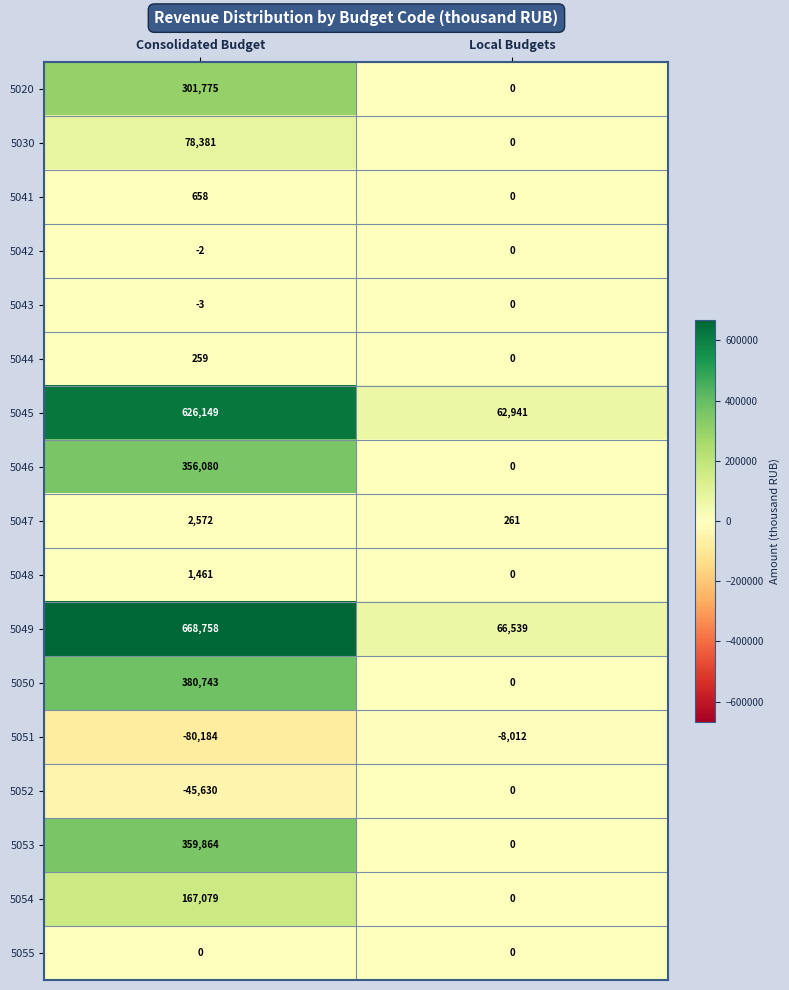

What is the spread (max minus min) of values at Local Budgets?

74551